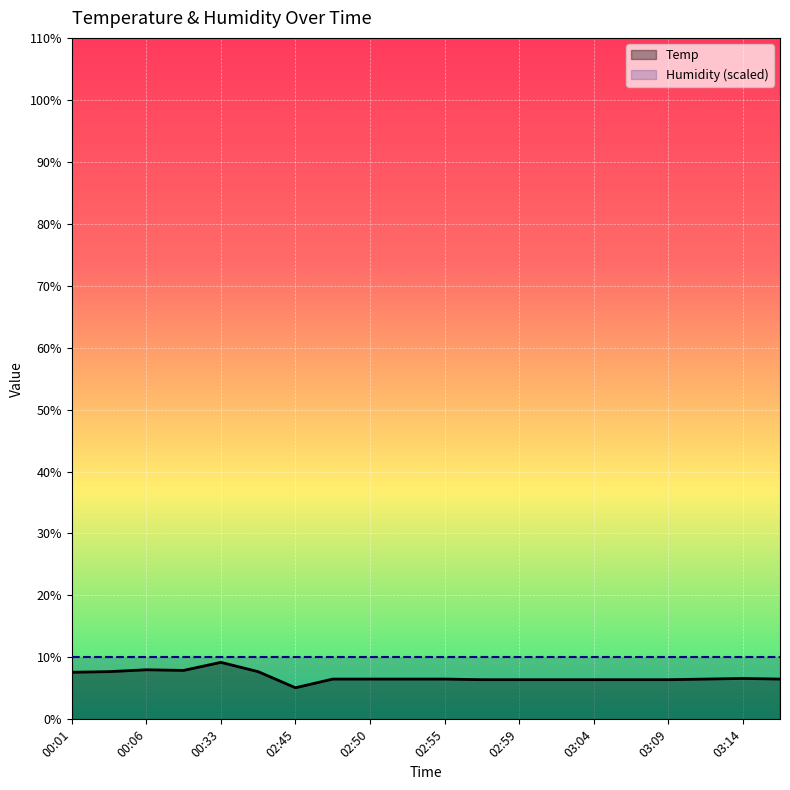

Is the value of Temp at 03:04 greater than the value of Humidity (scaled) at 02:50?

No